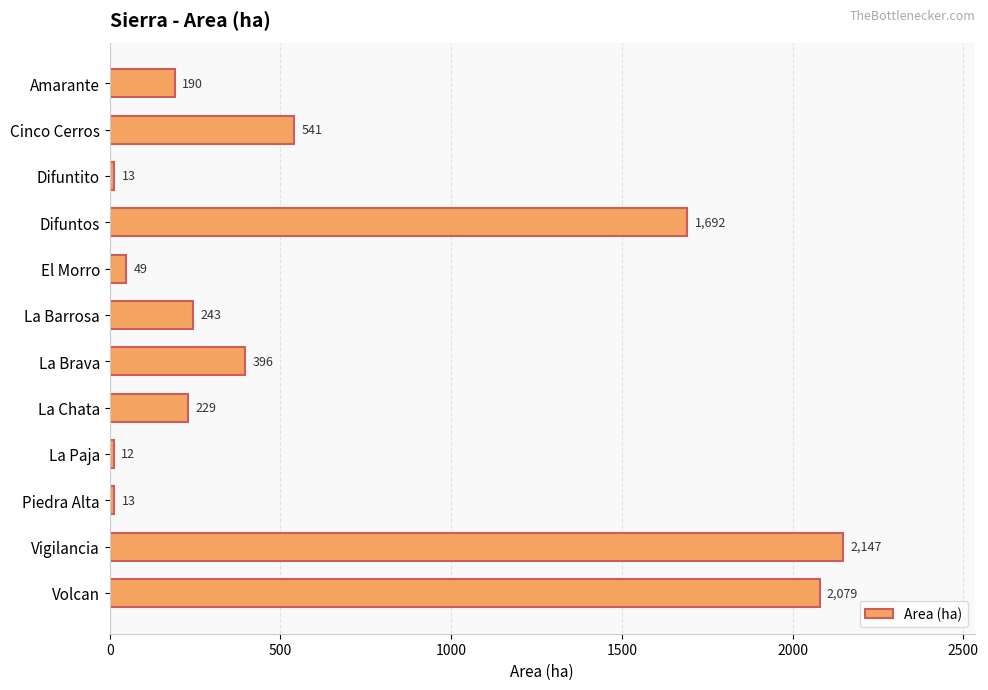

Are the bars horizontal?

Yes